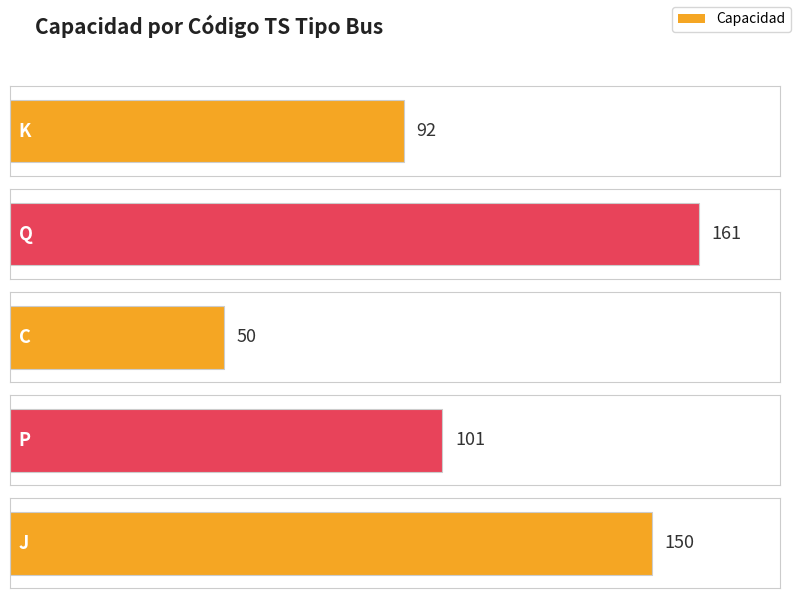

How many values are below 101?

2